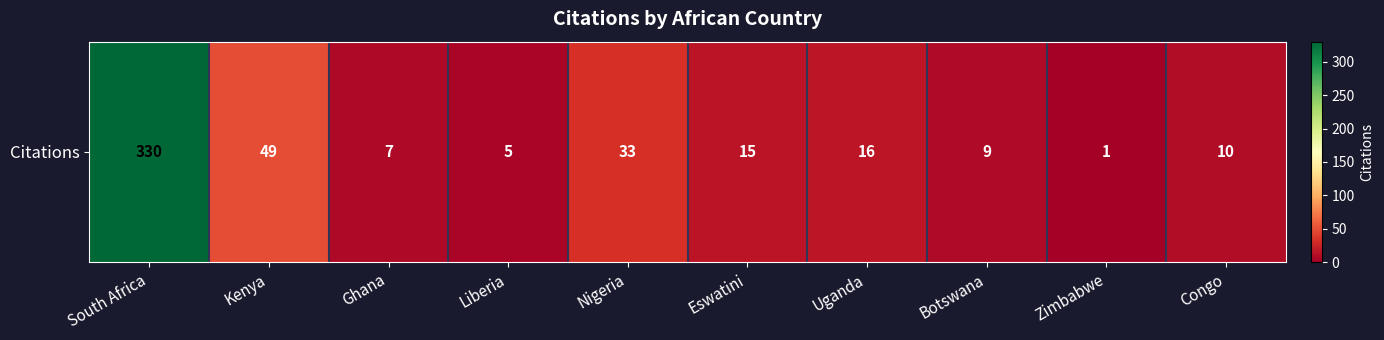

Is it true that the value at Uganda is 27?

False